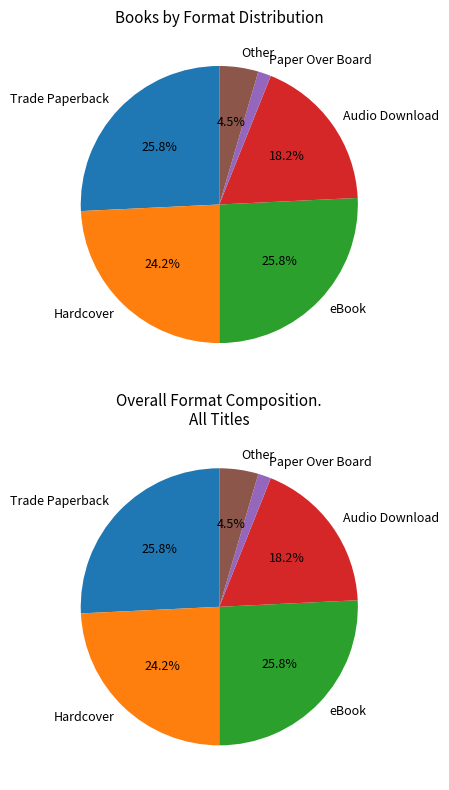

How many segments does this pie chart have?

6